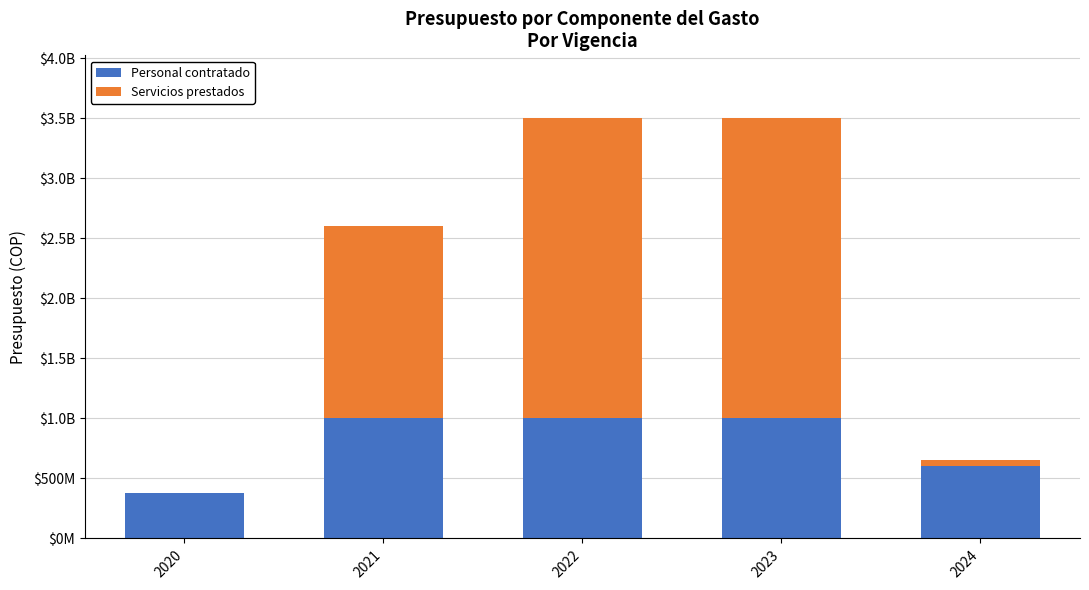

Between 2021 and 2024, which series saw the biggest shift?

Servicios prestados